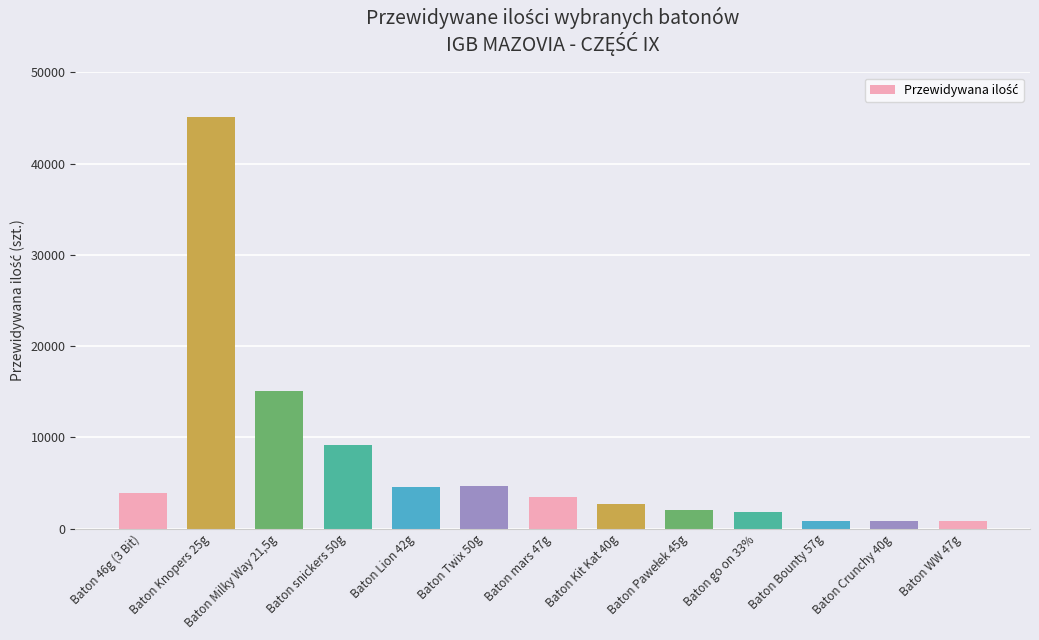

What is the change in value from Baton Milky Way 21,5g to Baton Lion 42g?

-10530